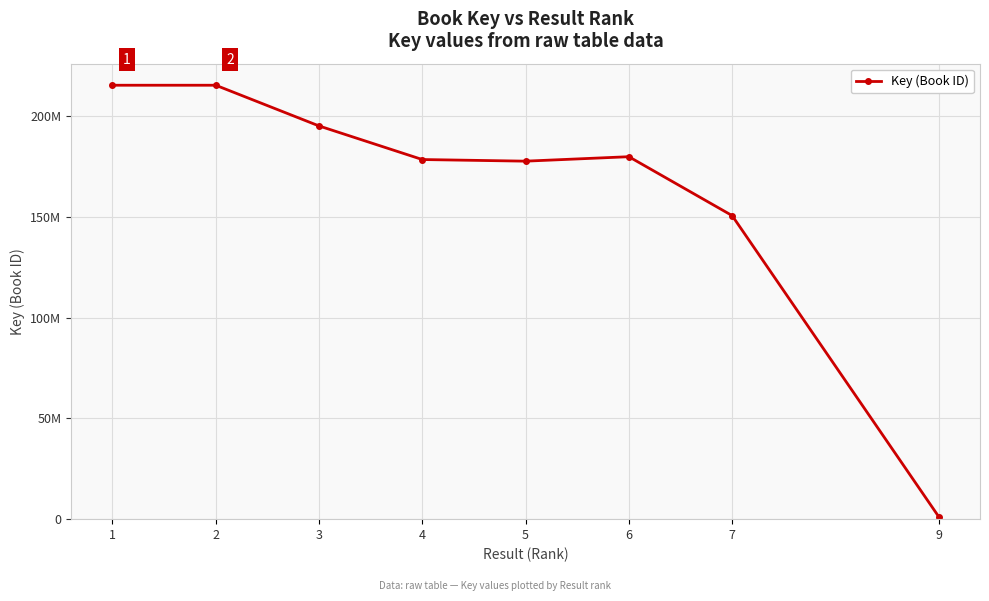

Is this an area chart (filled region under the line)?

No